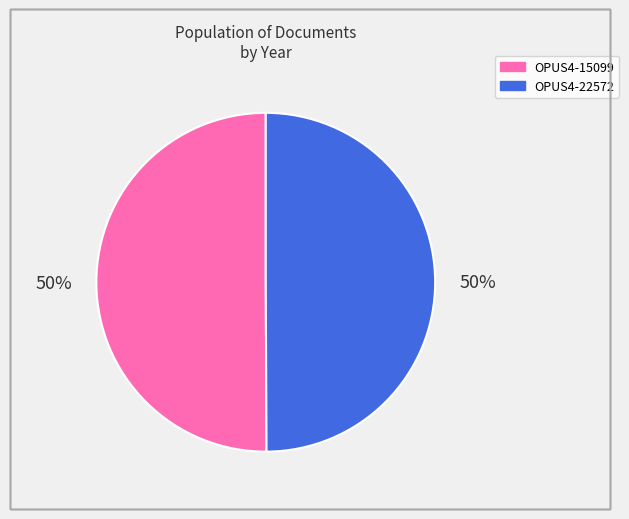

To the nearest percent, what is the combined percentage of OPUS4-22572 and OPUS4-15099?

100%